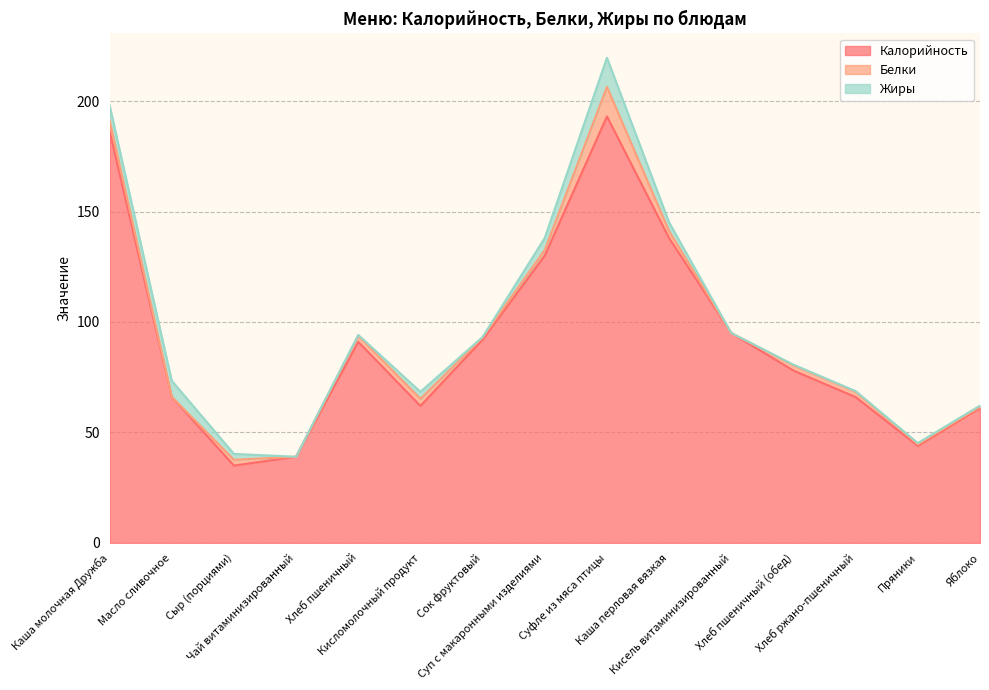

How many interior local valleys does the Жиры series have?

3